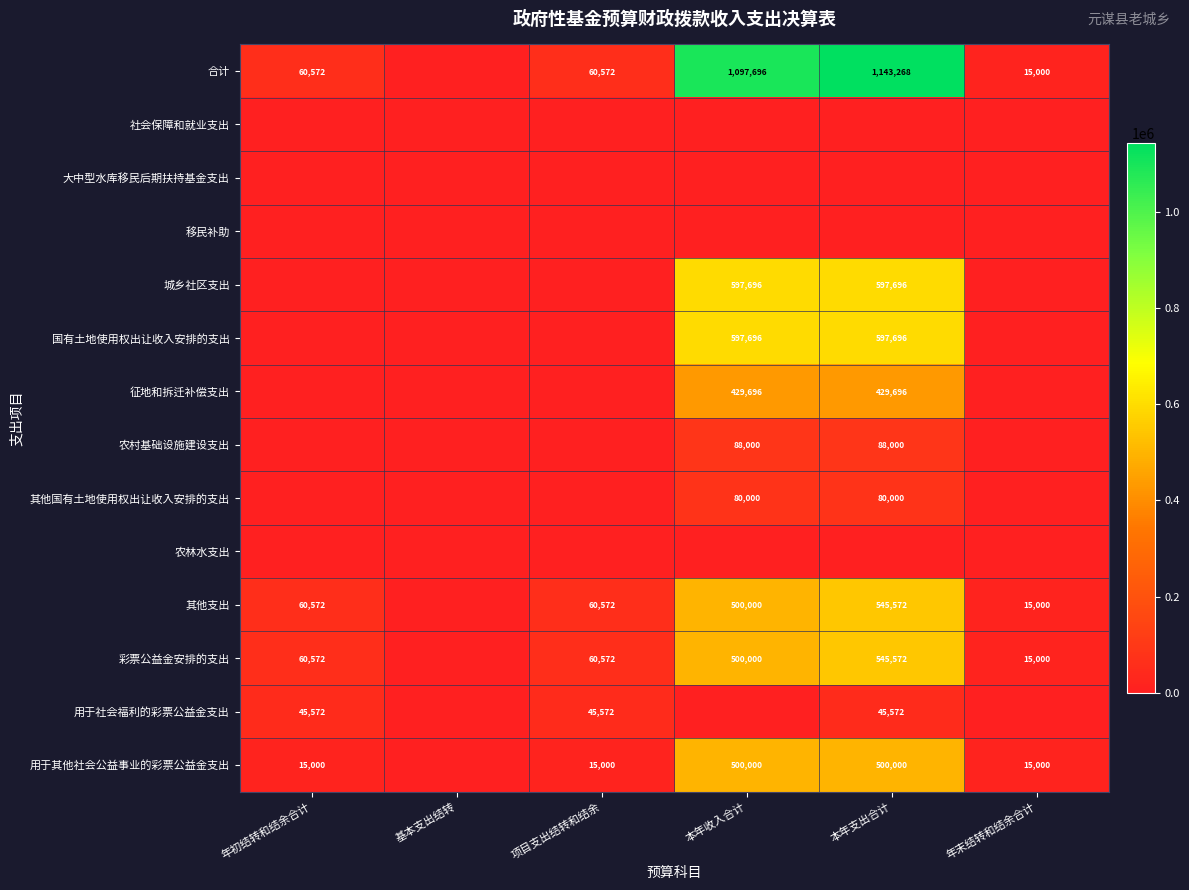

Count the number of categories in the chart.

6